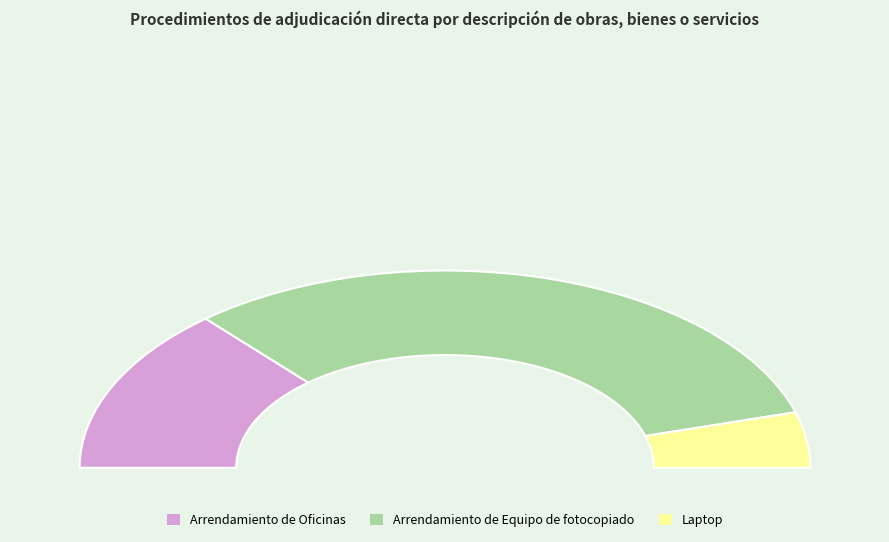

Rank the categories by value from highest to lowest.

Arrendamiento de Equipo de fotocopiado, Arrendamiento de Oficinas, Laptop